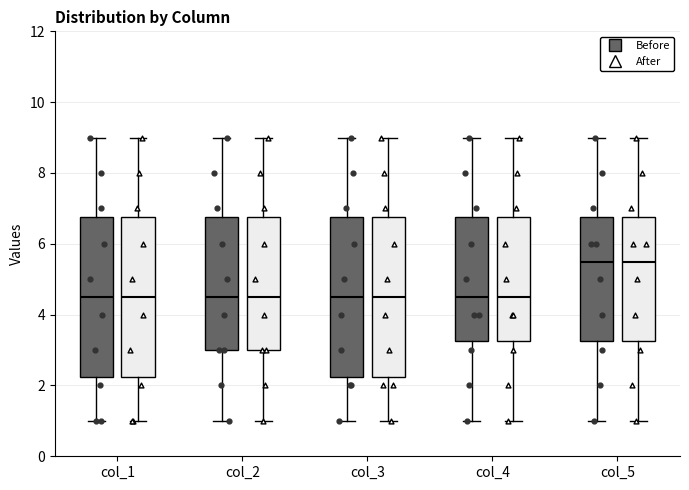

Reading left to right, read every box against the y-axis: the position of its median line, the range the box covers, and the ends of its whiskers. The values are not printed on the chart, so give them approximately, as read against the axis.

col_1 (Before): median 4.6, box 2.2 to 6.8, whiskers 1.0 to 9.0
col_1 (After): median 4.6, box 2.2 to 6.8, whiskers 1.0 to 9.0
col_2 (Before): median 4.6, box 3.0 to 6.8, whiskers 1.0 to 9.0
col_2 (After): median 4.6, box 3.0 to 6.8, whiskers 1.0 to 9.0
col_3 (Before): median 4.6, box 2.2 to 6.8, whiskers 1.0 to 9.0
col_3 (After): median 4.6, box 2.2 to 6.8, whiskers 1.0 to 9.0
col_4 (Before): median 4.6, box 3.2 to 6.8, whiskers 1.0 to 9.0
col_4 (After): median 4.6, box 3.2 to 6.8, whiskers 1.0 to 9.0
col_5 (Before): median 5.6, box 3.2 to 6.8, whiskers 1.0 to 9.0
col_5 (After): median 5.6, box 3.2 to 6.8, whiskers 1.0 to 9.0